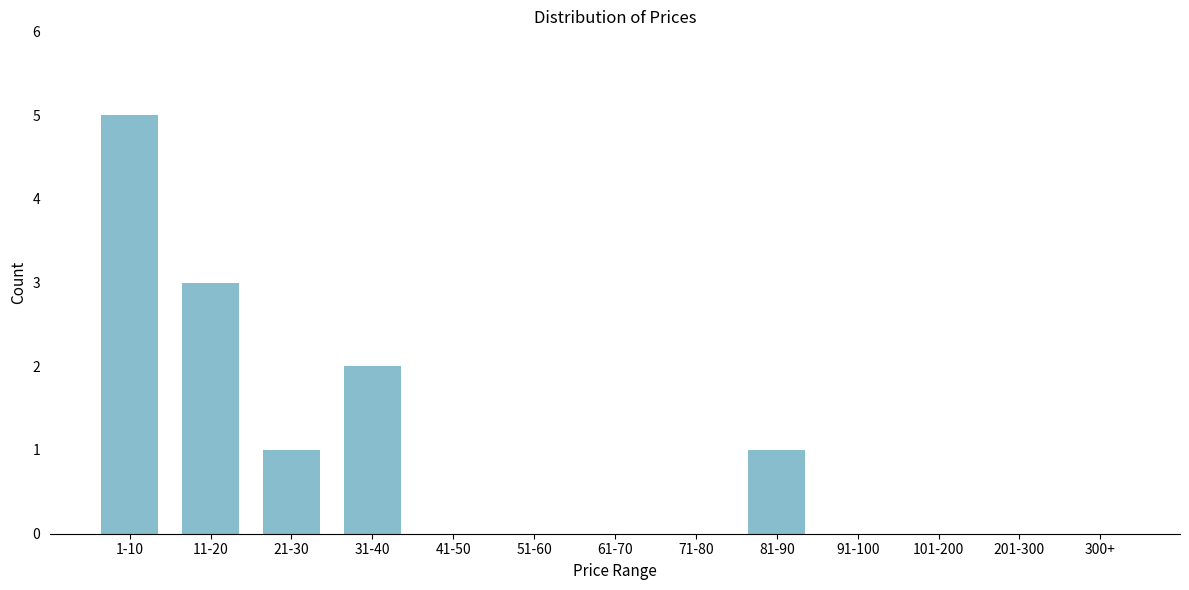

Reading left to right, list all the values displayed in this chart.

1-10=5	11-20=3	21-30=1	31-40=2	41-50=0	51-60=0	61-70=0	71-80=0	81-90=1	91-100=0	101-200=0	201-300=0	300+=0